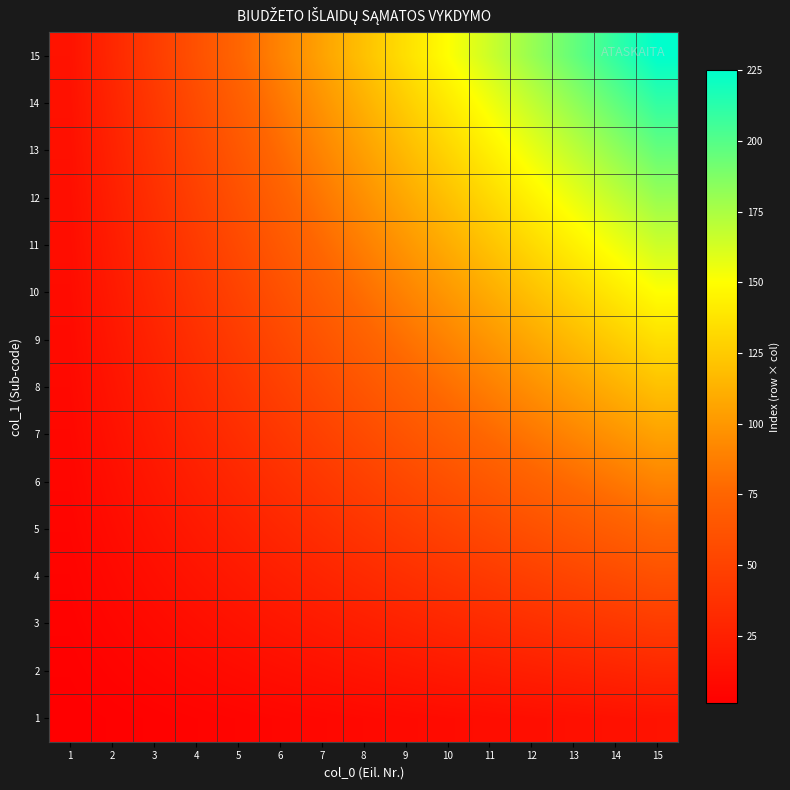

Count the number of categories in the chart.

15